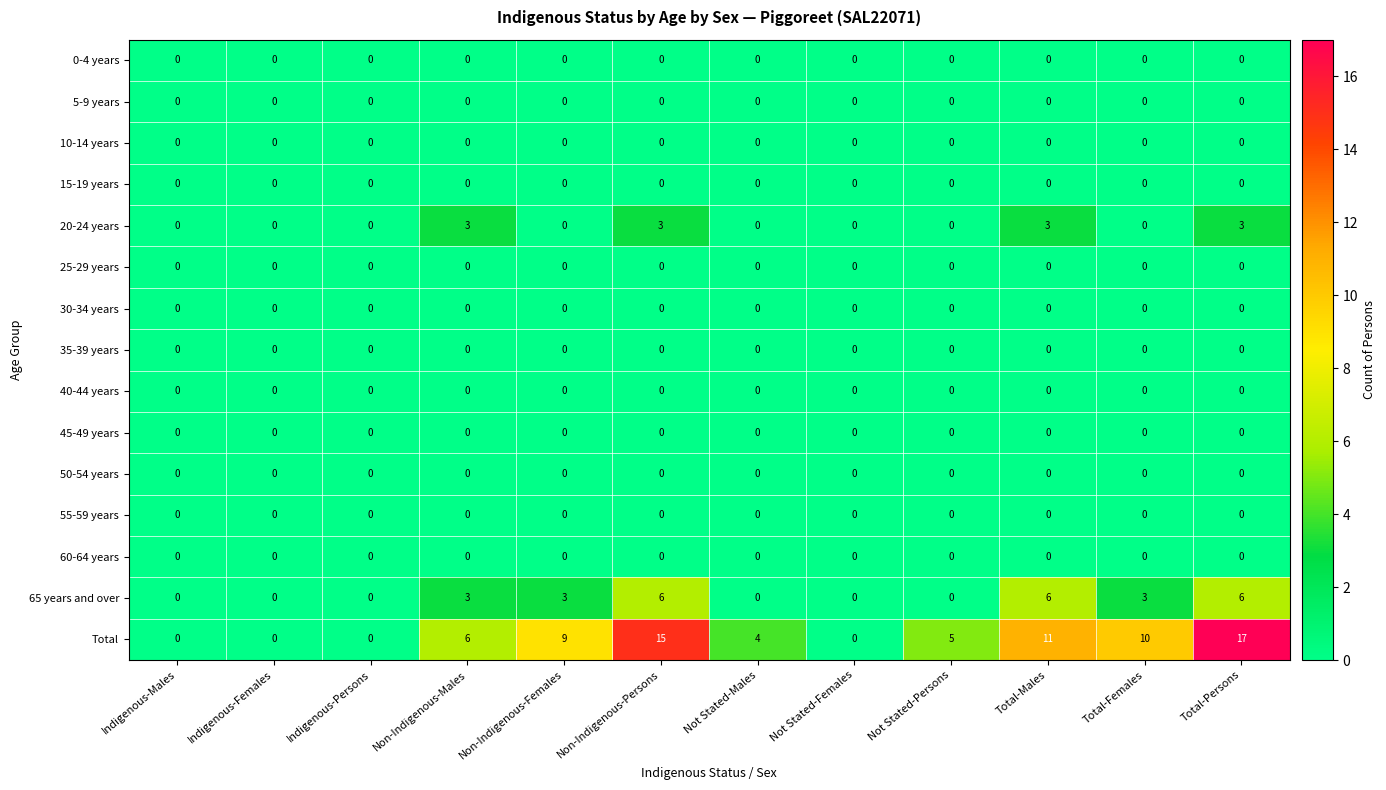

How many categories are shown in the chart?

12